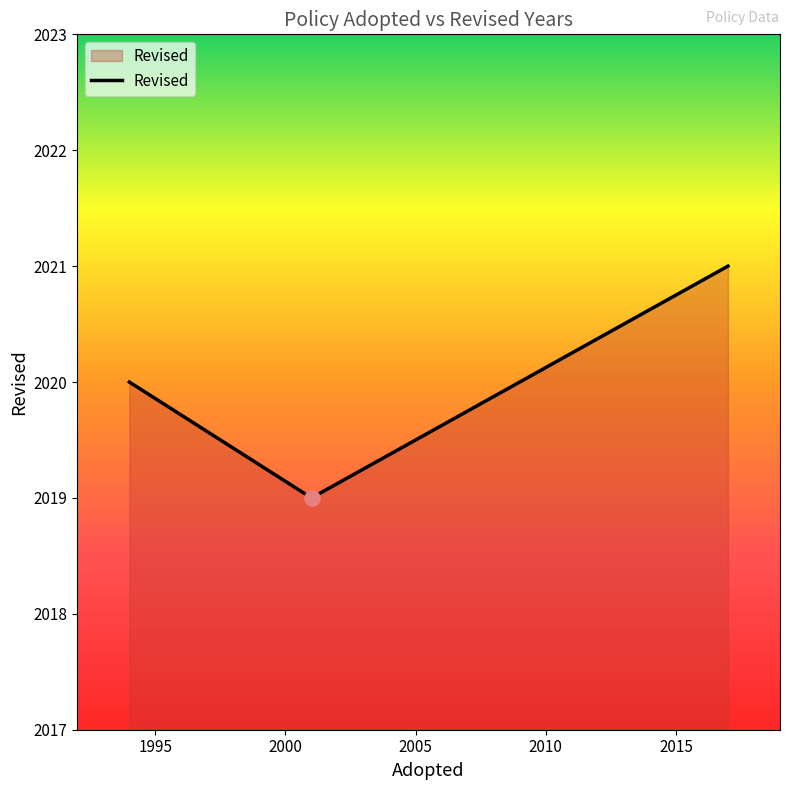

What is the average value?

2020